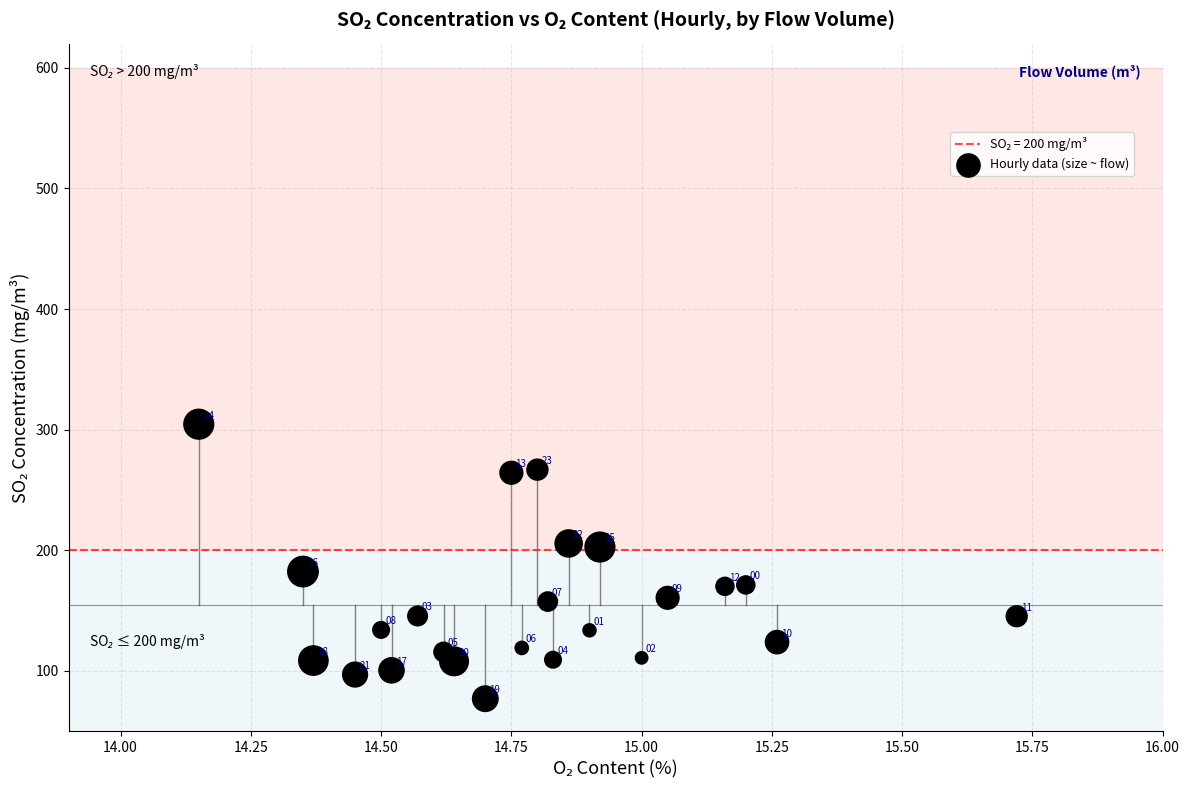

What is the range of X values (max minus min)?

1.6